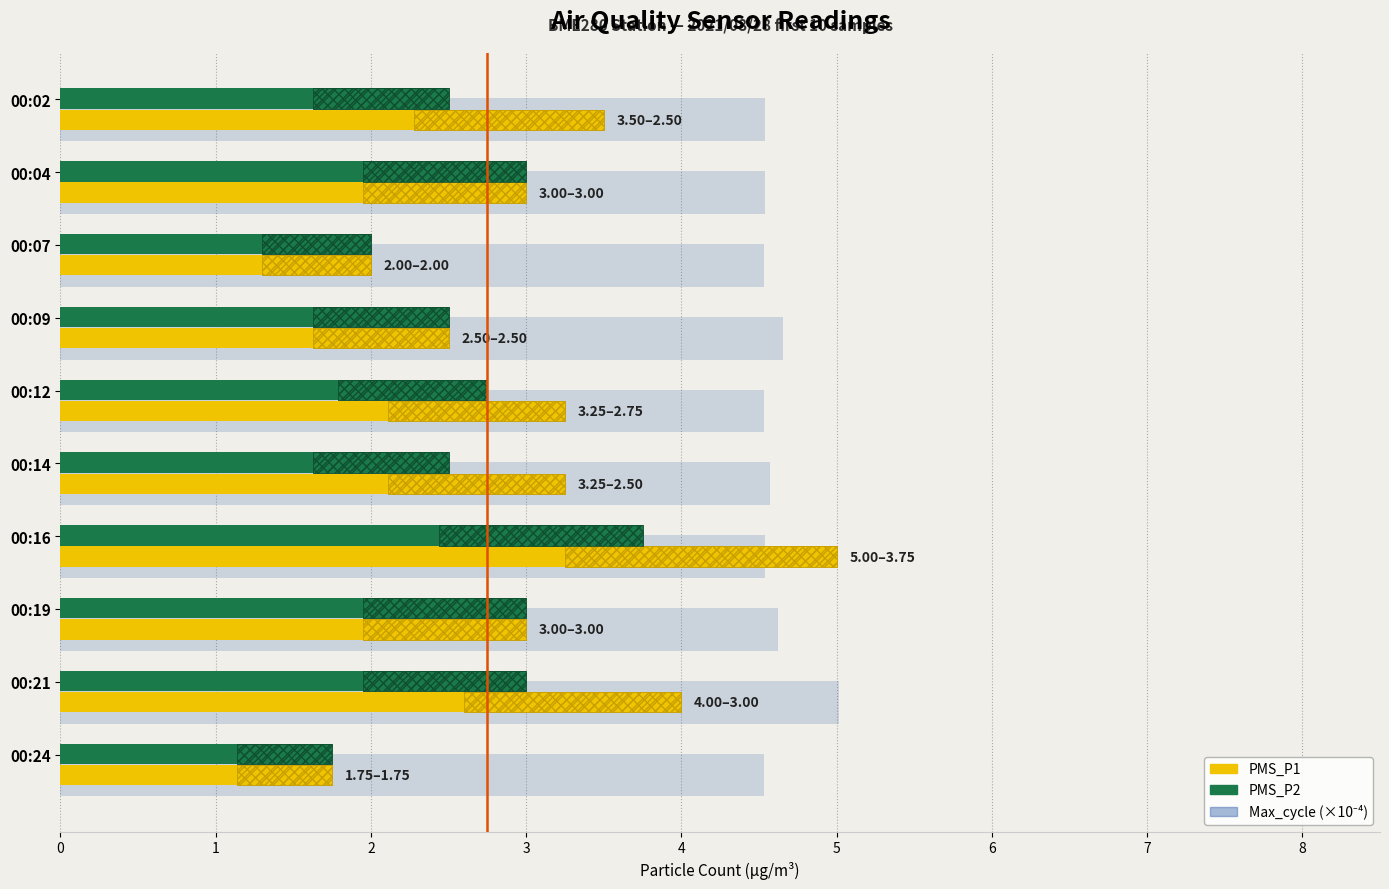

Is it true that PMS_P1 equals 3.5 at 2?

False